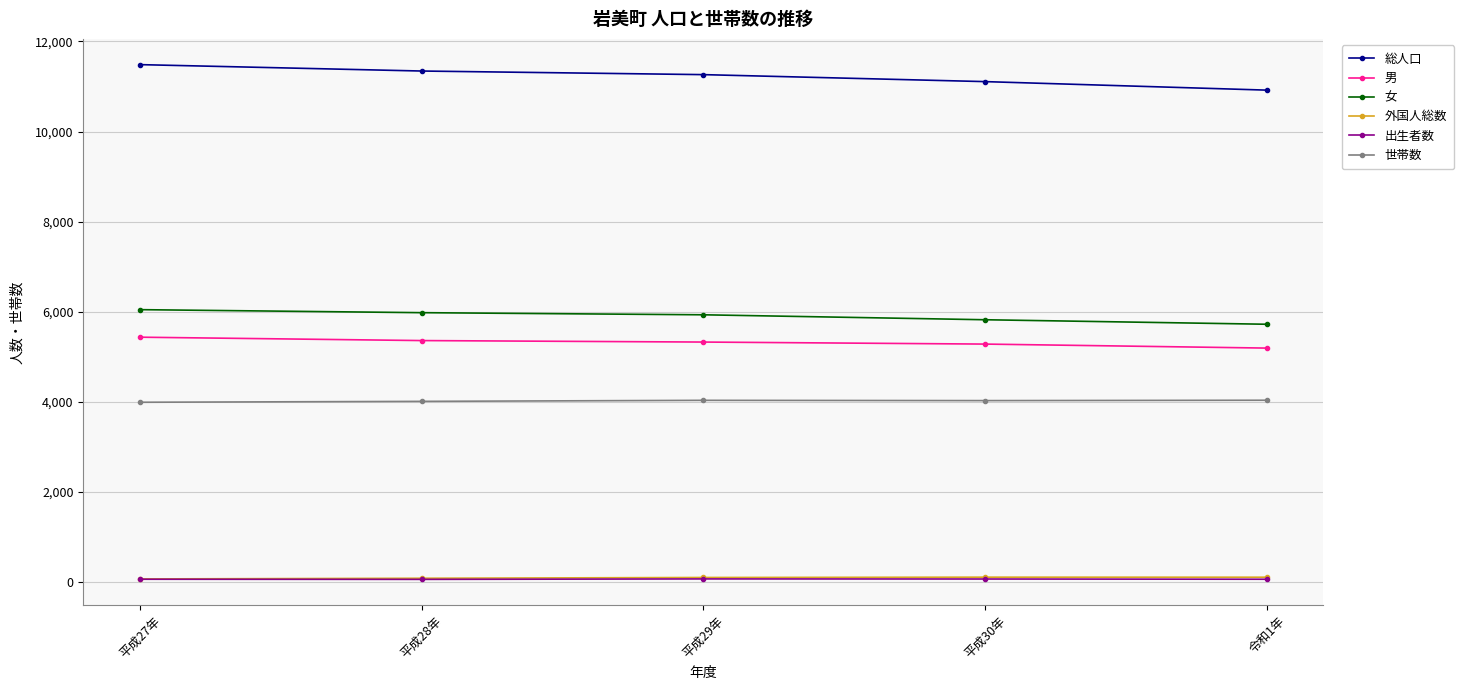

True or false: 総人口 and 女 intersect in this chart.

False